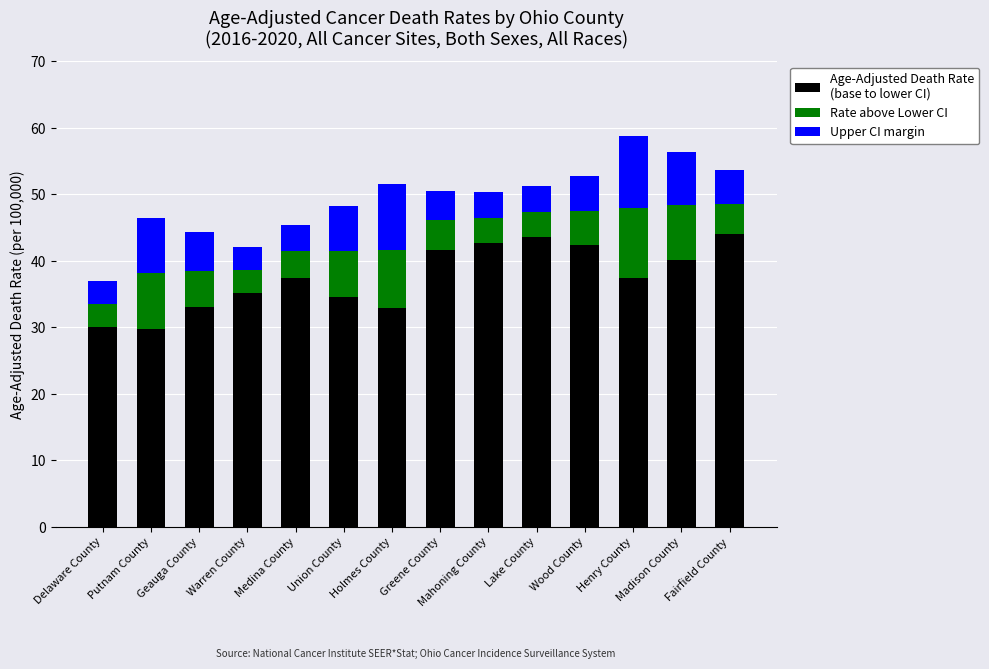

What is the total value across all series at Fairfield County?

53.7